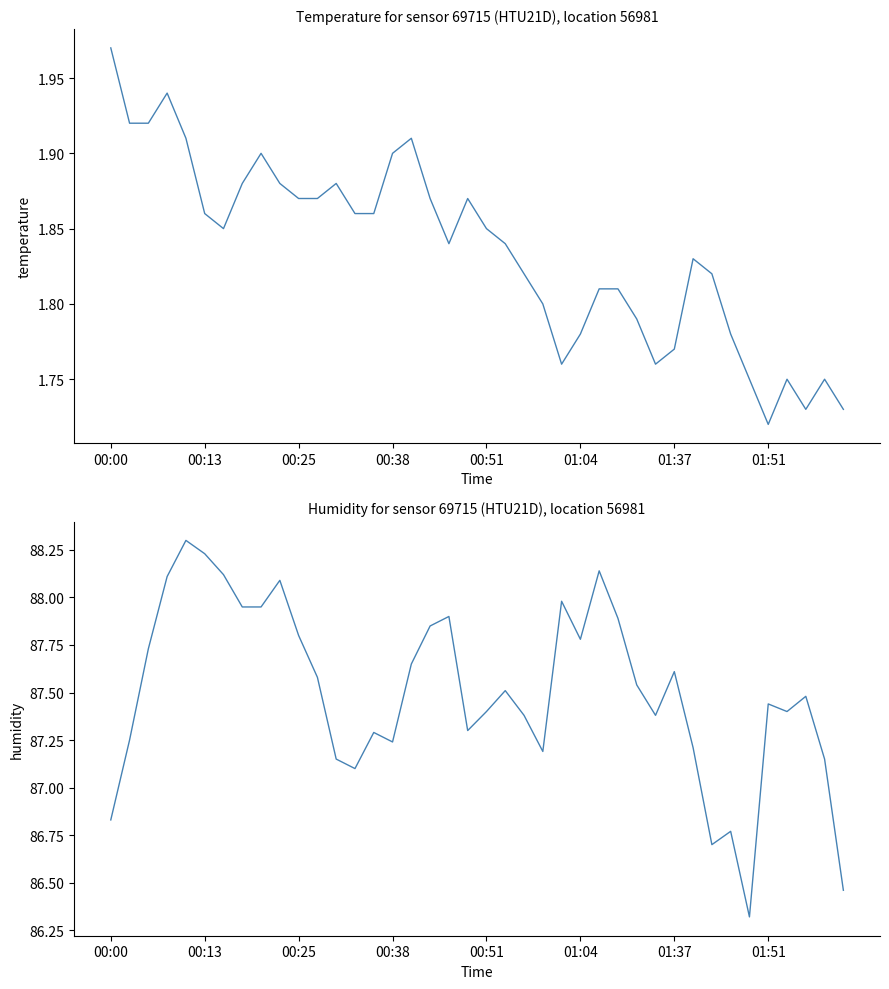

Rank the series at 21 from lowest to highest value.

temperature, humidity